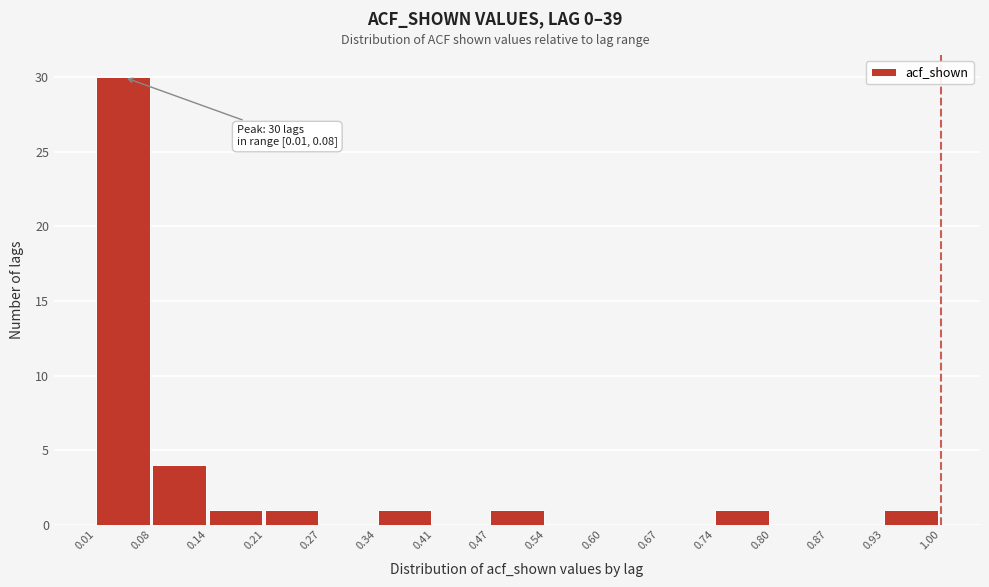

Which range on the x-axis has the tallest bar?

0.01 to 0.08